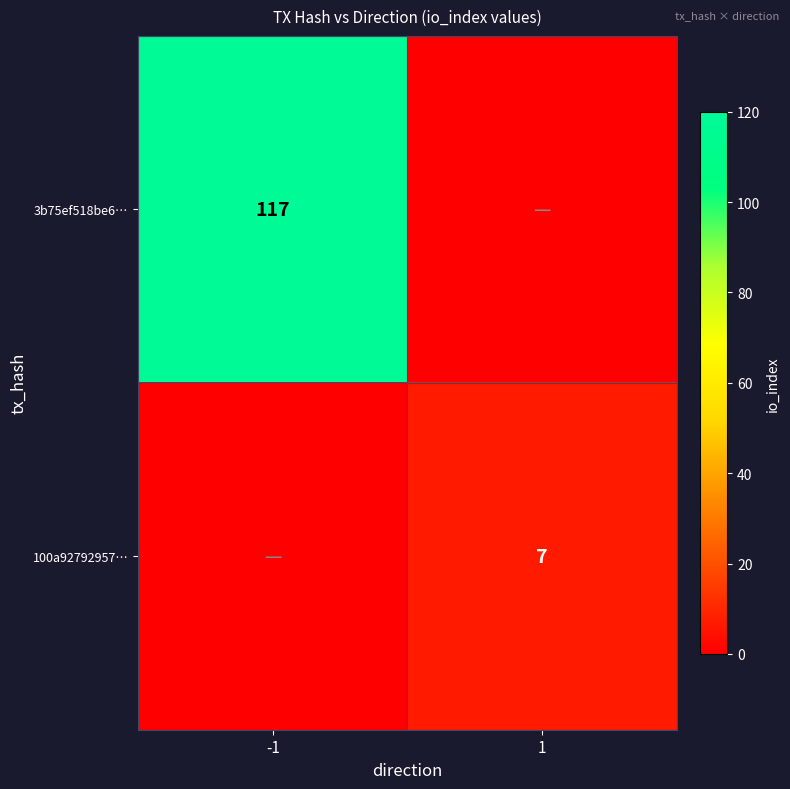

How many distinct data groups are displayed?

2